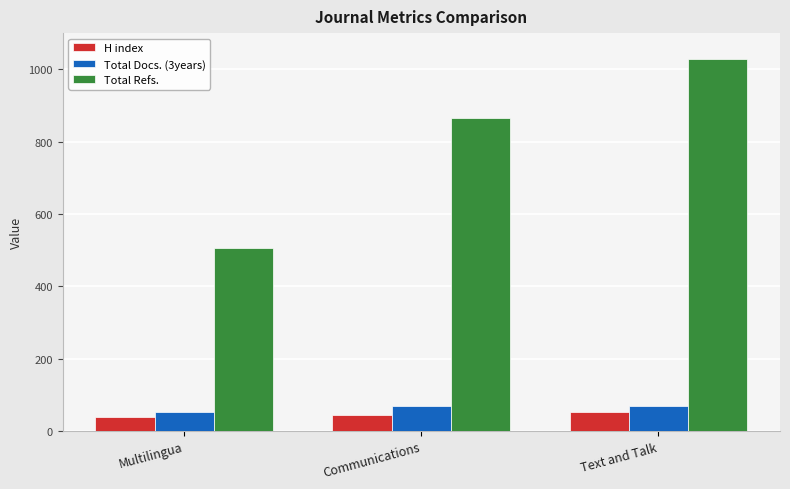

What is the greatest value displayed?

1028